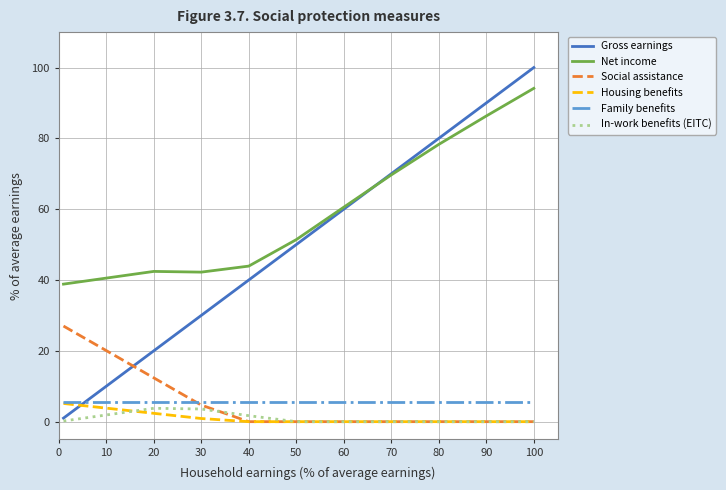

Which series has the largest total across all categories?

Net income